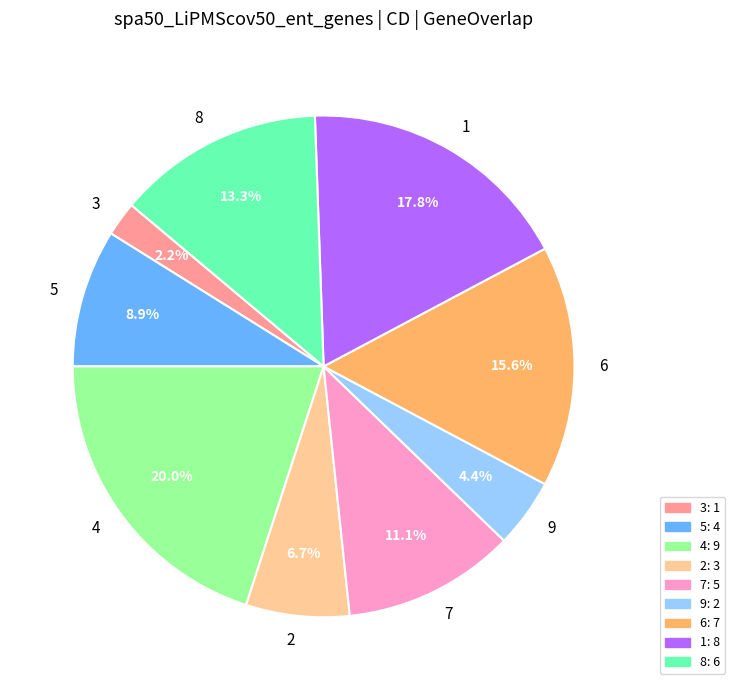

To the nearest percent, what is the combined percentage of 8 and 3?

16%